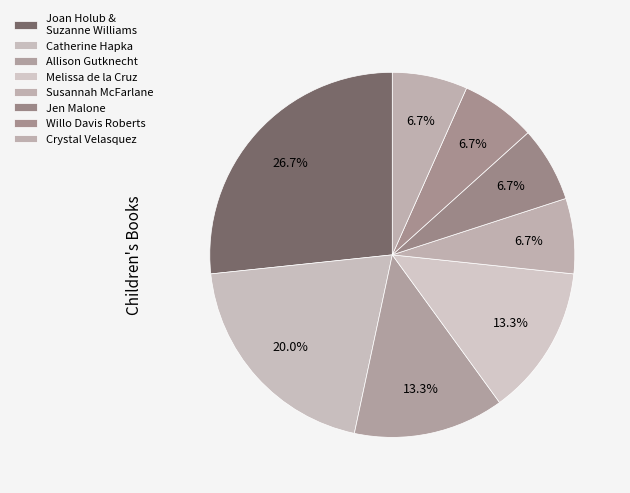

To the nearest percent, what is the difference between the largest and smallest slice percentages?

20%